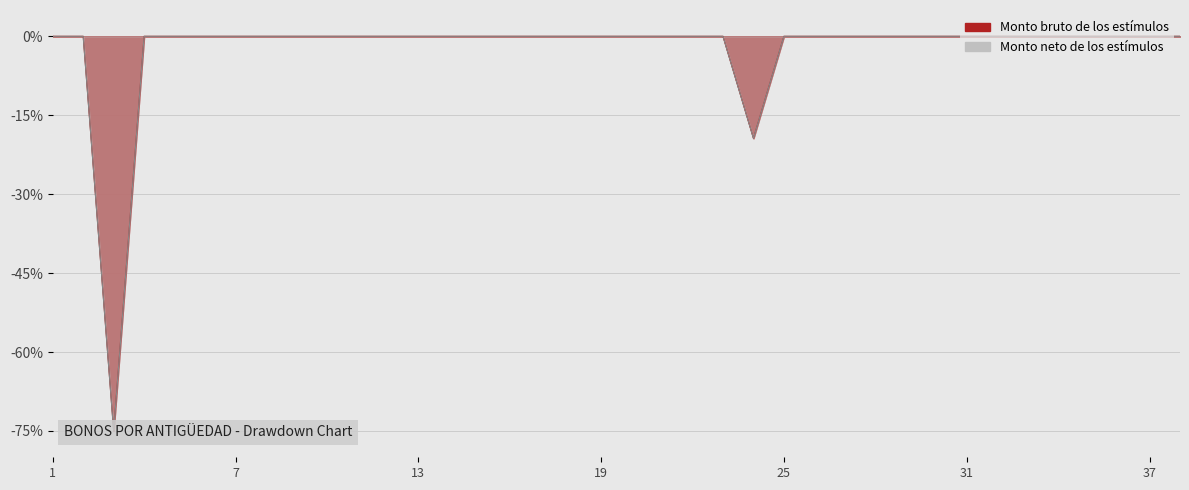

True or false: Monto bruto de los estímulos has more than 1 interior local peaks.

False